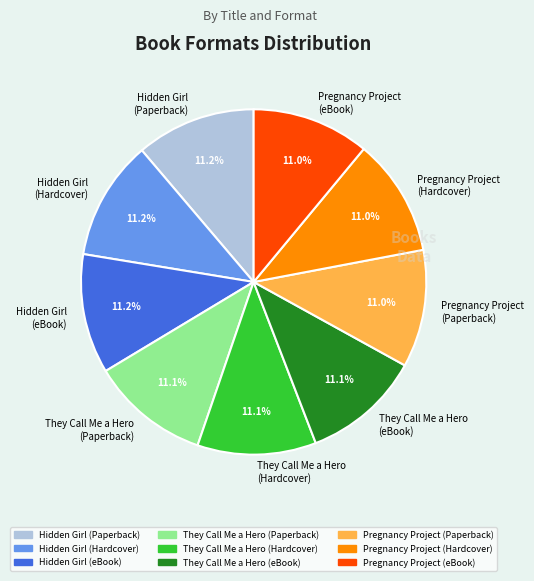

What is the ratio of the value at They Call Me a Hero (eBook) to the value at Hidden Girl (eBook)?

1.0